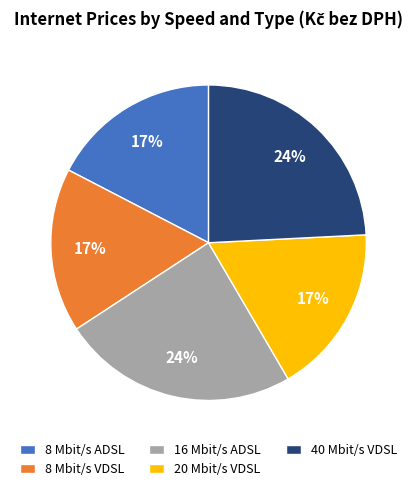

How many slices are in this pie chart?

5